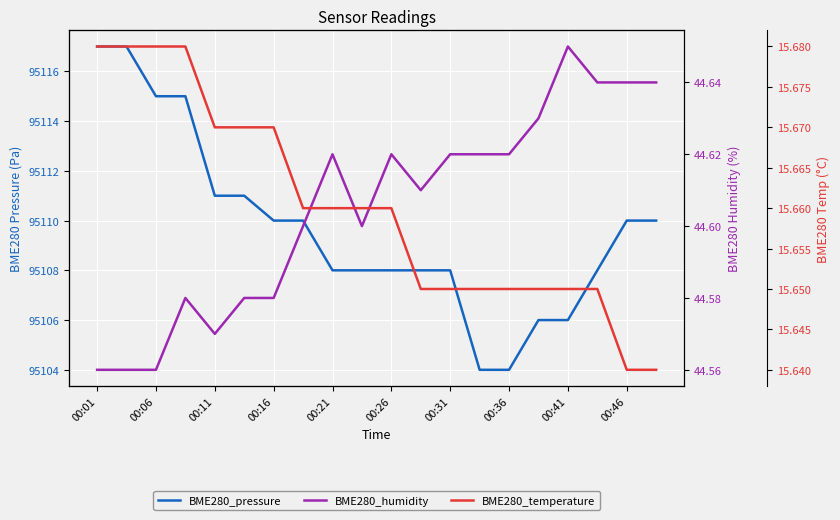

At which category does the chart reach its peak across all series?

00:01